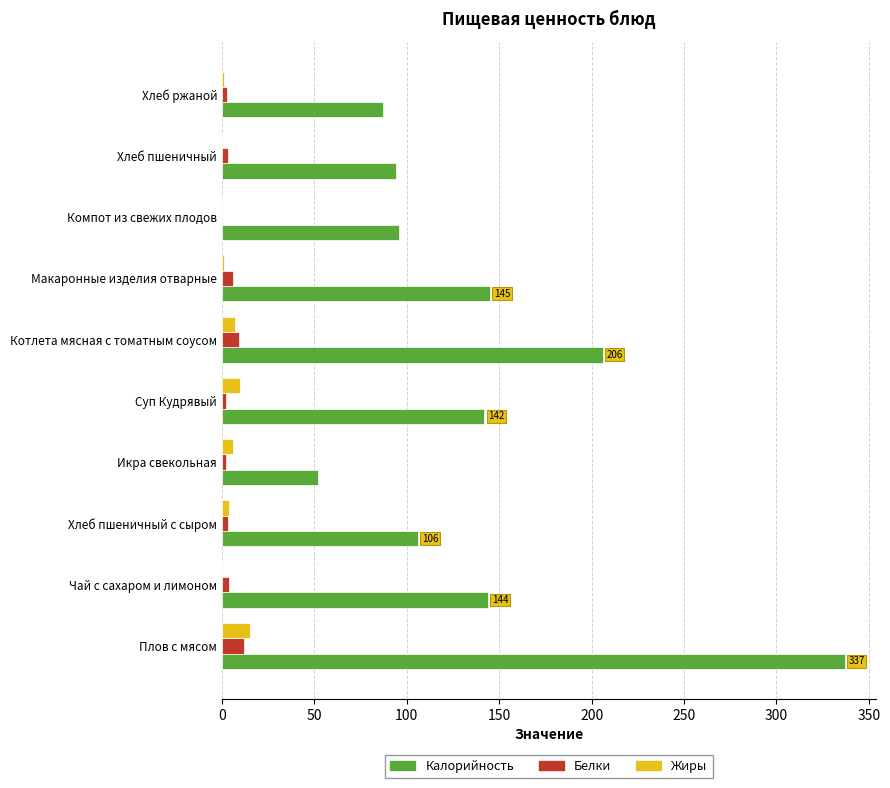

Which series has the largest total across all categories?

Калорийность